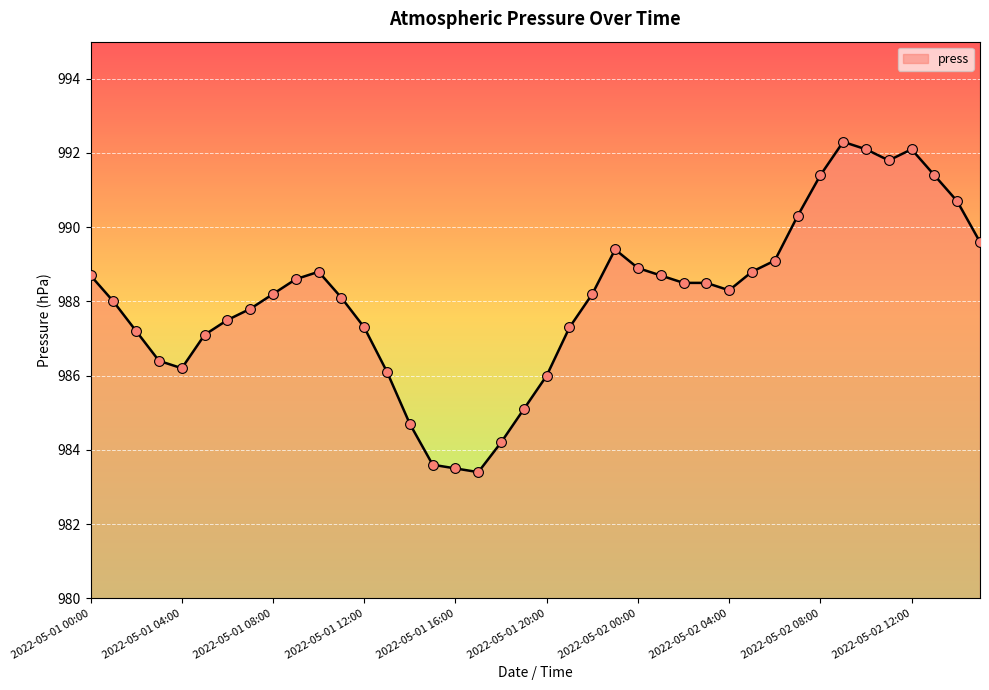

What is the difference between the maximum and minimum values?

8.9